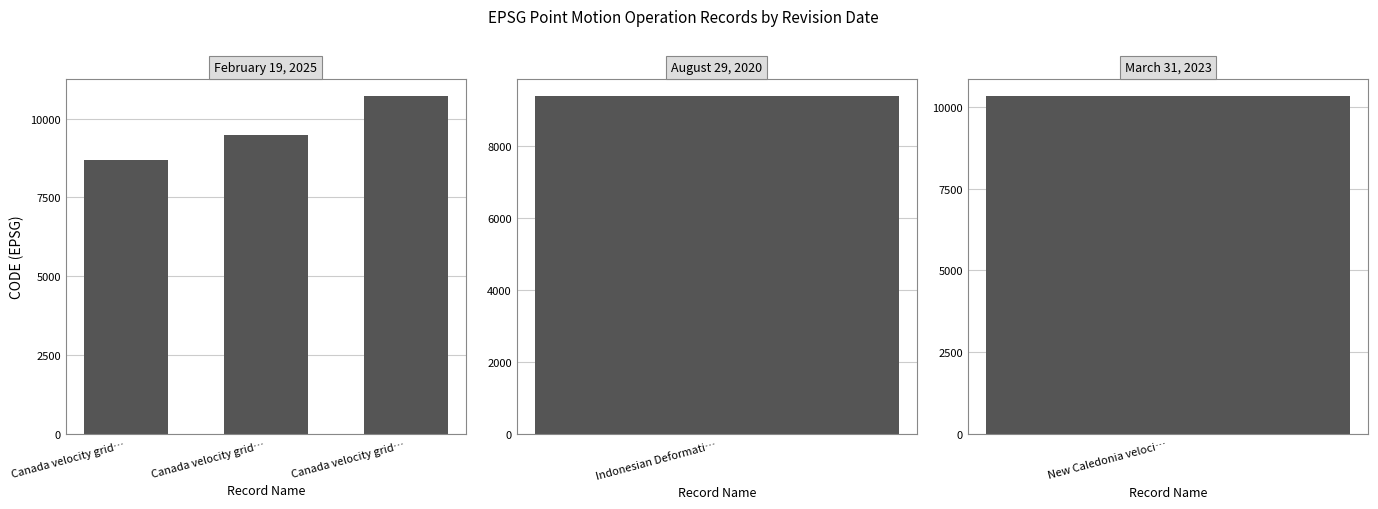

What is the average value?

9622